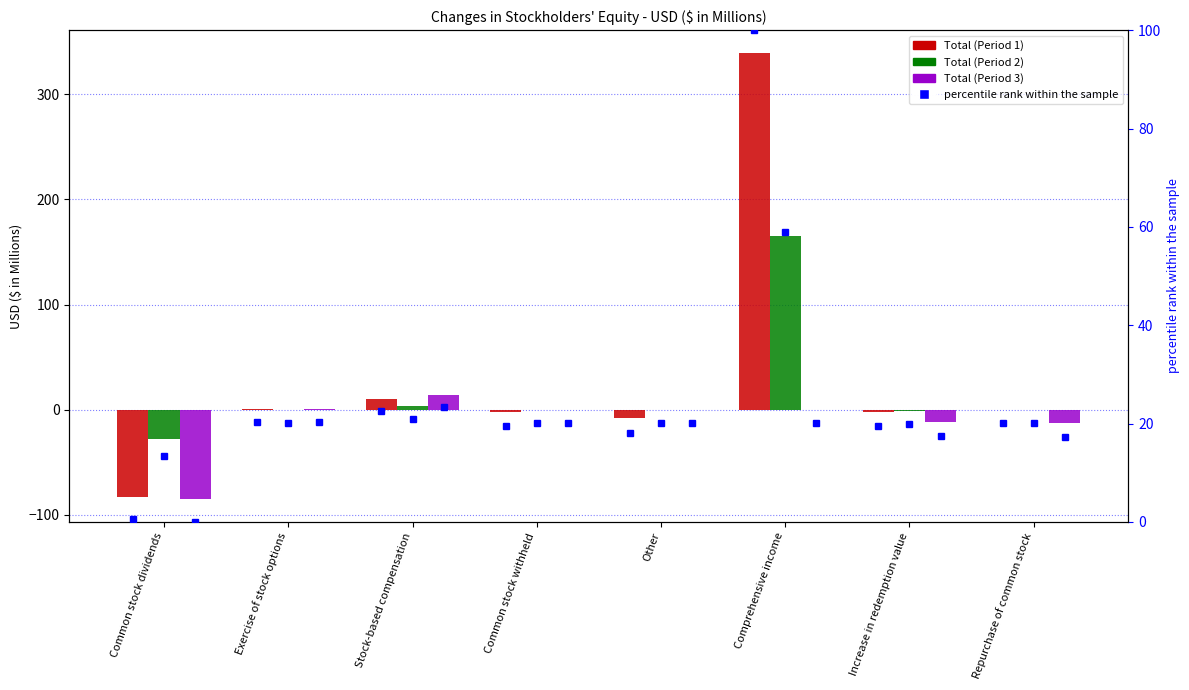

At which category is the sum across all series the highest?

Comprehensive income